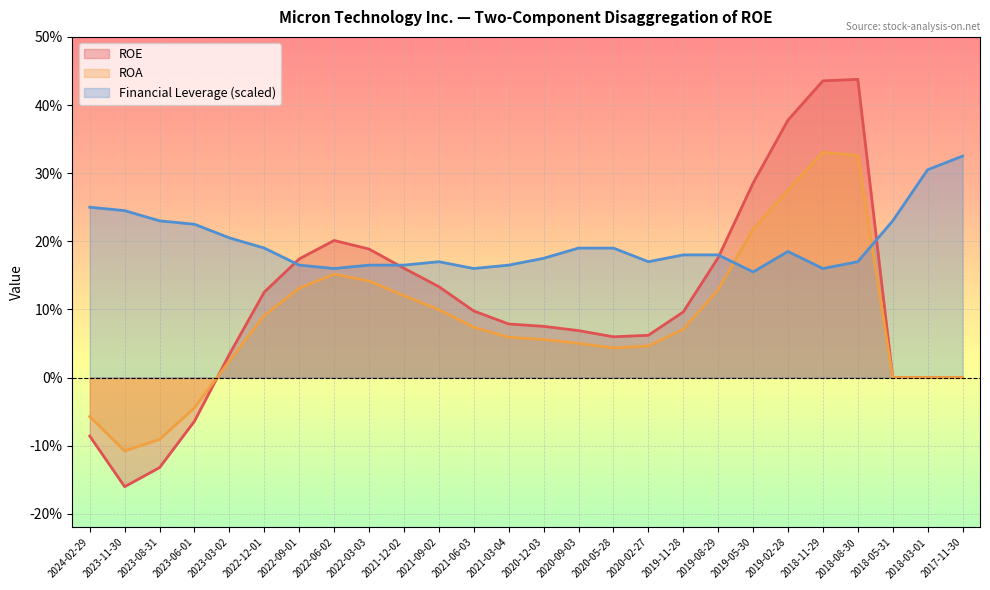

What is the smallest value displayed?

-0.2